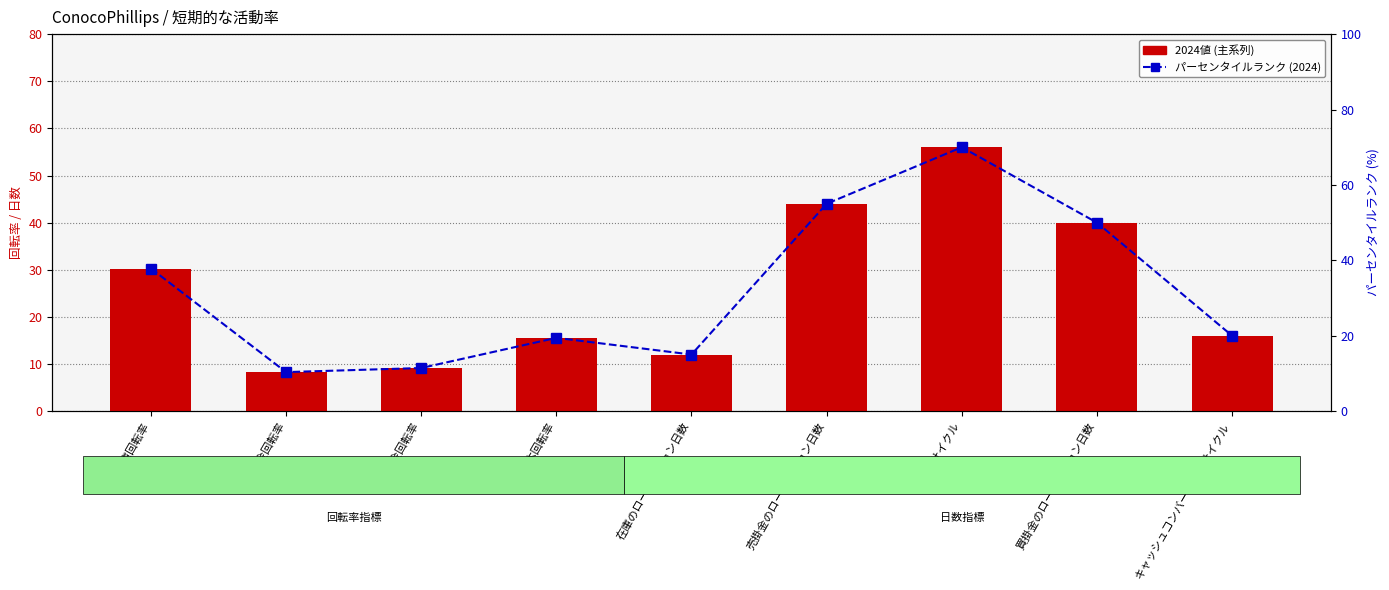

Does the chart contain any negative values?

No